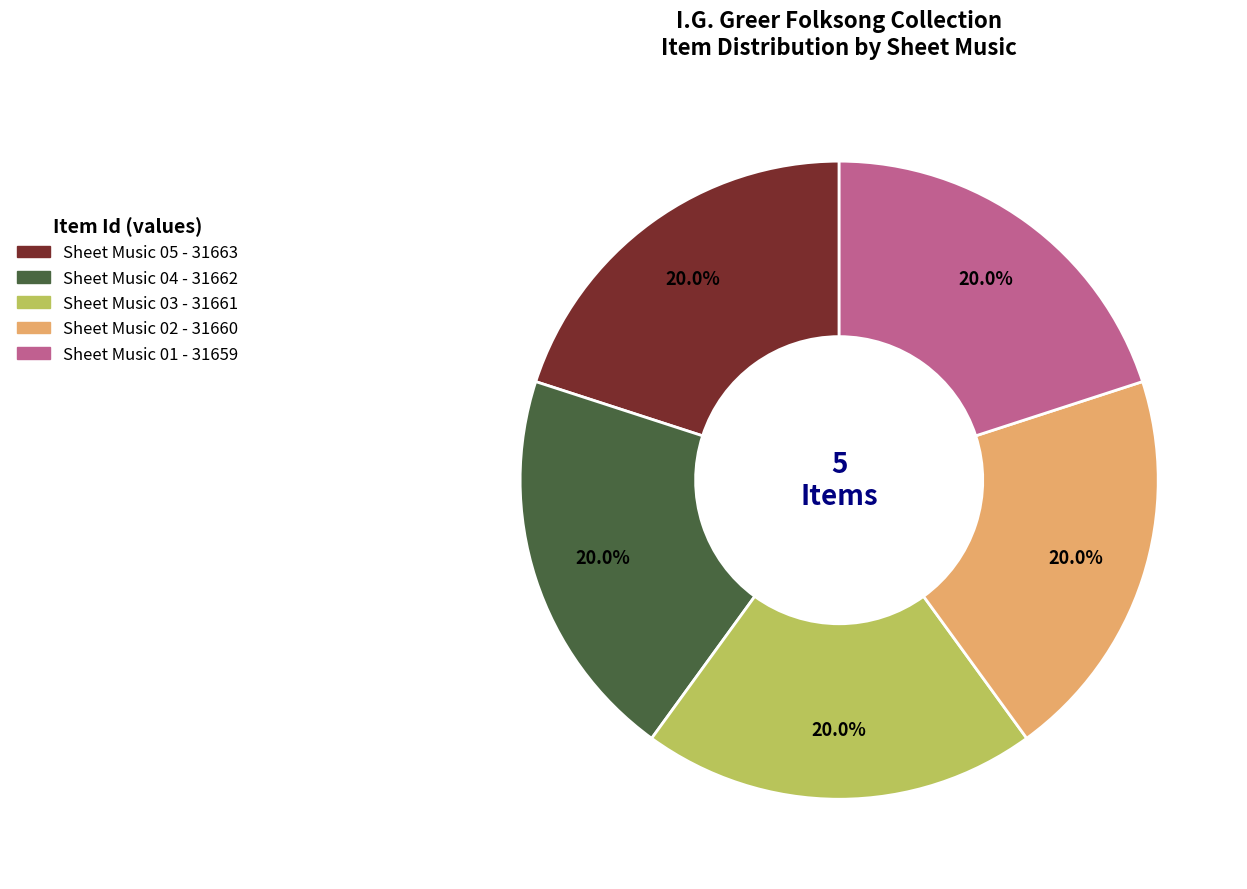

Count the number of slices in the pie.

5